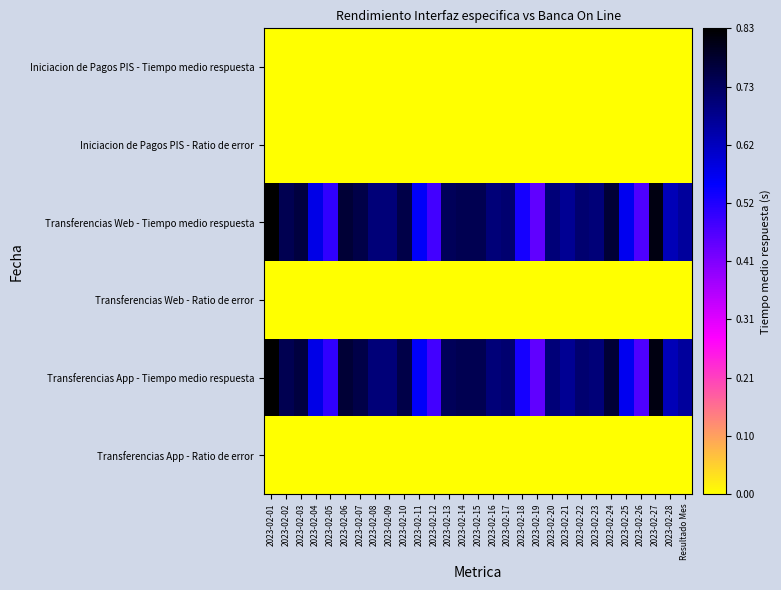

Reading right to left, extract all data points from this chart.

Iniciacion de Pagos PIS - Tiempo medio respuesta: Resultado Mes=0.0	2023-02-28=0.0	2023-02-27=0.0	2023-02-26=0.0	2023-02-25=0.0	2023-02-24=0.0	2023-02-23=0.0	2023-02-22=0.0	2023-02-21=0.0	2023-02-20=0.0	2023-02-19=0.0	2023-02-18=0.0	2023-02-17=0.0	2023-02-16=0.0	2023-02-15=0.0	2023-02-14=0.0	2023-02-13=0.0	2023-02-12=0.0	2023-02-11=0.0	2023-02-10=0.0	2023-02-09=0.0	2023-02-08=0.0	2023-02-07=0.0	2023-02-06=0.0	2023-02-05=0.0	2023-02-04=0.0	2023-02-03=0.0	2023-02-02=0.0	2023-02-01=0.0
Iniciacion de Pagos PIS - Ratio de error: Resultado Mes=0.0	2023-02-28=0.0	2023-02-27=0.0	2023-02-26=0.0	2023-02-25=0.0	2023-02-24=0.0	2023-02-23=0.0	2023-02-22=0.0	2023-02-21=0.0	2023-02-20=0.0	2023-02-19=0.0	2023-02-18=0.0	2023-02-17=0.0	2023-02-16=0.0	2023-02-15=0.0	2023-02-14=0.0	2023-02-13=0.0	2023-02-12=0.0	2023-02-11=0.0	2023-02-10=0.0	2023-02-09=0.0	2023-02-08=0.0	2023-02-07=0.0	2023-02-06=0.0	2023-02-05=0.0	2023-02-04=0.0	2023-02-03=0.0	2023-02-02=0.0	2023-02-01=0.0
Transferencias Web - Tiempo medio respuesta: Resultado Mes=0.7	2023-02-28=0.6	2023-02-27=0.8	2023-02-26=0.5	2023-02-25=0.6	2023-02-24=0.8	2023-02-23=0.7	2023-02-22=0.7	2023-02-21=0.7	2023-02-20=0.7	2023-02-19=0.5	2023-02-18=0.5	2023-02-17=0.7	2023-02-16=0.7	2023-02-15=0.7	2023-02-14=0.7	2023-02-13=0.7	2023-02-12=0.5	2023-02-11=0.6	2023-02-10=0.8	2023-02-09=0.7	2023-02-08=0.7	2023-02-07=0.8	2023-02-06=0.8	2023-02-05=0.5	2023-02-04=0.6	2023-02-03=0.8	2023-02-02=0.7	2023-02-01=0.8
Transferencias Web - Ratio de error: Resultado Mes=0.0	2023-02-28=0.0	2023-02-27=0.0	2023-02-26=0.0	2023-02-25=0.0	2023-02-24=0.0	2023-02-23=0.0	2023-02-22=0.0	2023-02-21=0.0	2023-02-20=0.0	2023-02-19=0.0	2023-02-18=0.0	2023-02-17=0.0	2023-02-16=0.0	2023-02-15=0.0	2023-02-14=0.0	2023-02-13=0.0	2023-02-12=0.0	2023-02-11=0.0	2023-02-10=0.0	2023-02-09=0.0	2023-02-08=0.0	2023-02-07=0.0	2023-02-06=0.0	2023-02-05=0.0	2023-02-04=0.0	2023-02-03=0.0	2023-02-02=0.0	2023-02-01=0.0
Transferencias App - Tiempo medio respuesta: Resultado Mes=0.7	2023-02-28=0.6	2023-02-27=0.8	2023-02-26=0.5	2023-02-25=0.6	2023-02-24=0.8	2023-02-23=0.7	2023-02-22=0.7	2023-02-21=0.7	2023-02-20=0.7	2023-02-19=0.5	2023-02-18=0.5	2023-02-17=0.7	2023-02-16=0.7	2023-02-15=0.7	2023-02-14=0.7	2023-02-13=0.7	2023-02-12=0.5	2023-02-11=0.6	2023-02-10=0.8	2023-02-09=0.7	2023-02-08=0.7	2023-02-07=0.8	2023-02-06=0.8	2023-02-05=0.5	2023-02-04=0.6	2023-02-03=0.8	2023-02-02=0.7	2023-02-01=0.8
Transferencias App - Ratio de error: Resultado Mes=0.0	2023-02-28=0.0	2023-02-27=0.0	2023-02-26=0.0	2023-02-25=0.0	2023-02-24=0.0	2023-02-23=0.0	2023-02-22=0.0	2023-02-21=0.0	2023-02-20=0.0	2023-02-19=0.0	2023-02-18=0.0	2023-02-17=0.0	2023-02-16=0.0	2023-02-15=0.0	2023-02-14=0.0	2023-02-13=0.0	2023-02-12=0.0	2023-02-11=0.0	2023-02-10=0.0	2023-02-09=0.0	2023-02-08=0.0	2023-02-07=0.0	2023-02-06=0.0	2023-02-05=0.0	2023-02-04=0.0	2023-02-03=0.0	2023-02-02=0.0	2023-02-01=0.0